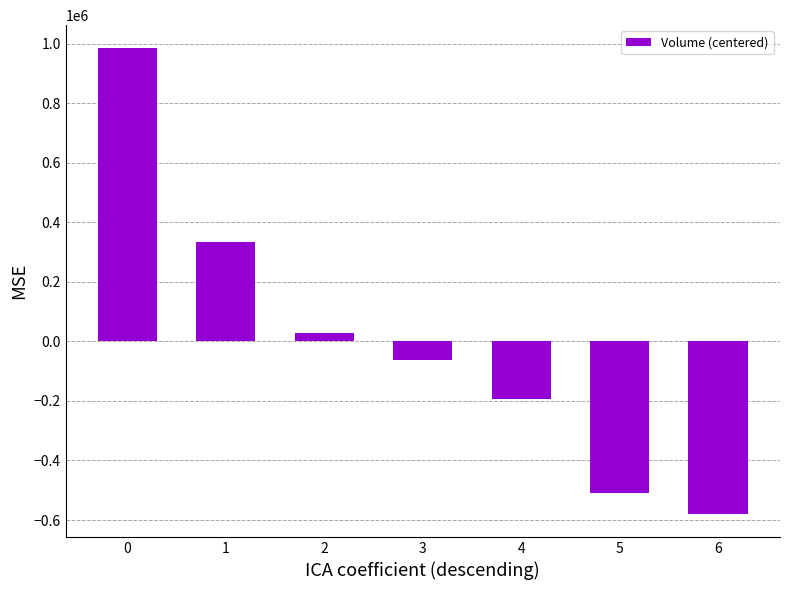

List the labels in order of value, largest first.

0, 1, 2, 3, 4, 5, 6